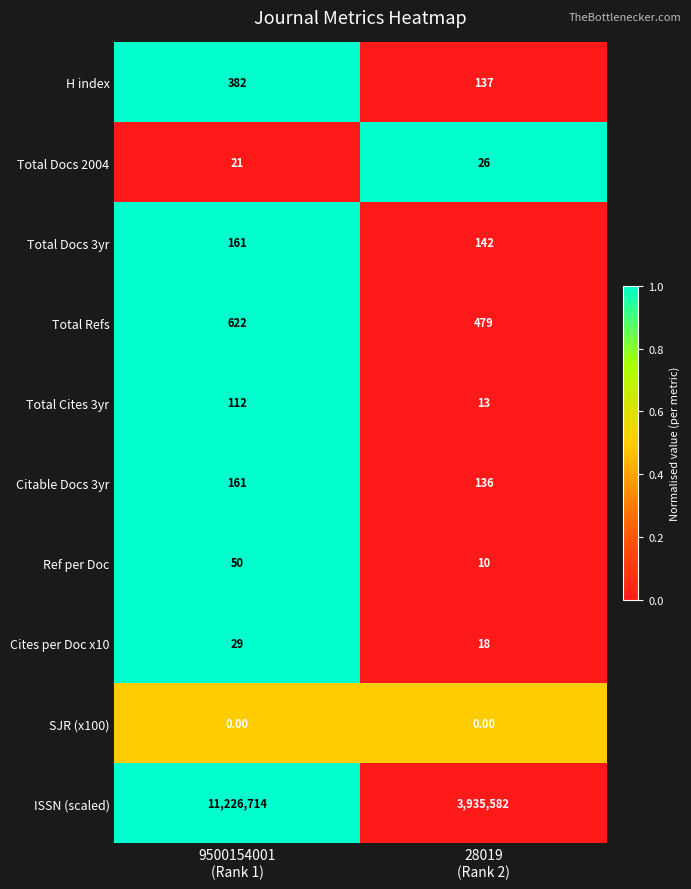

What is the sum of all Total Refs values?

1101